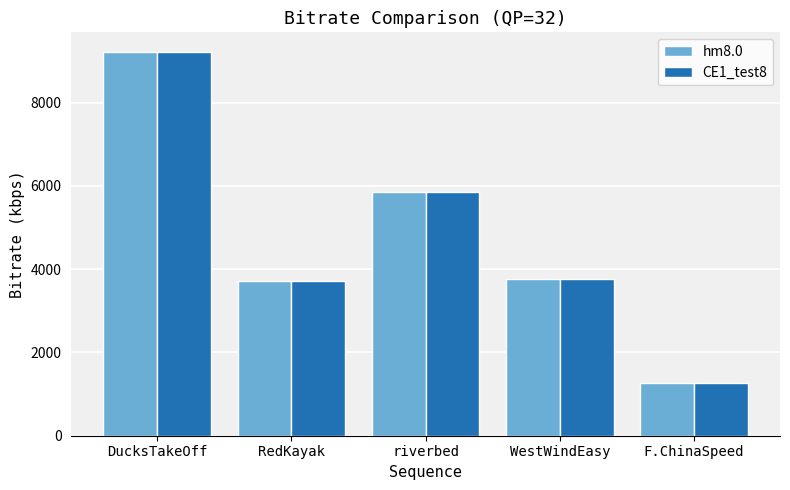

Which series has the largest range (max minus min)?

CE1_test8